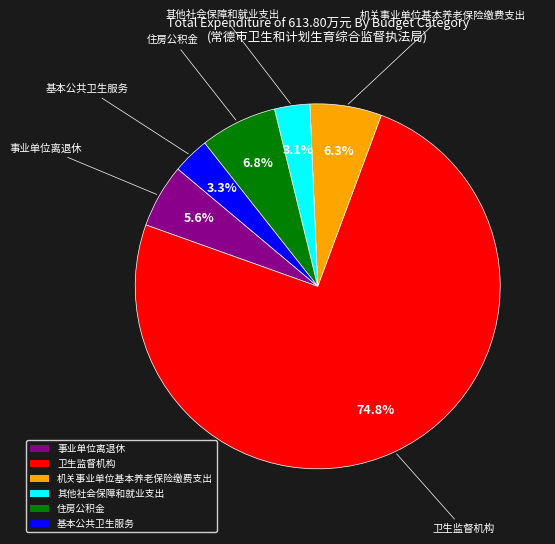

Which slice is the largest?

卫生监督机构